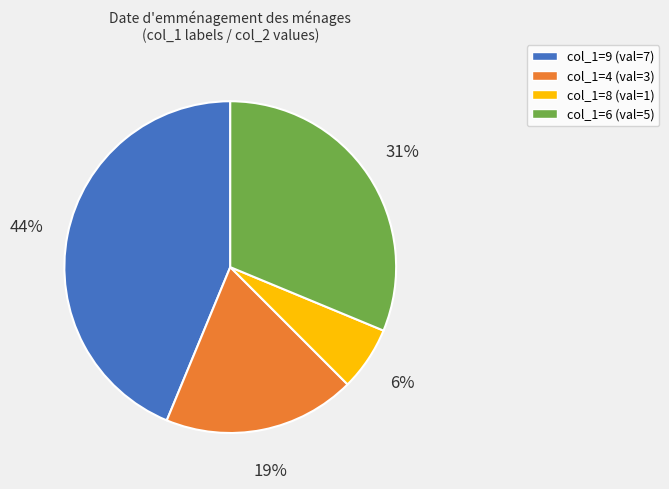

To the nearest percent, what is the average slice percentage?

25%